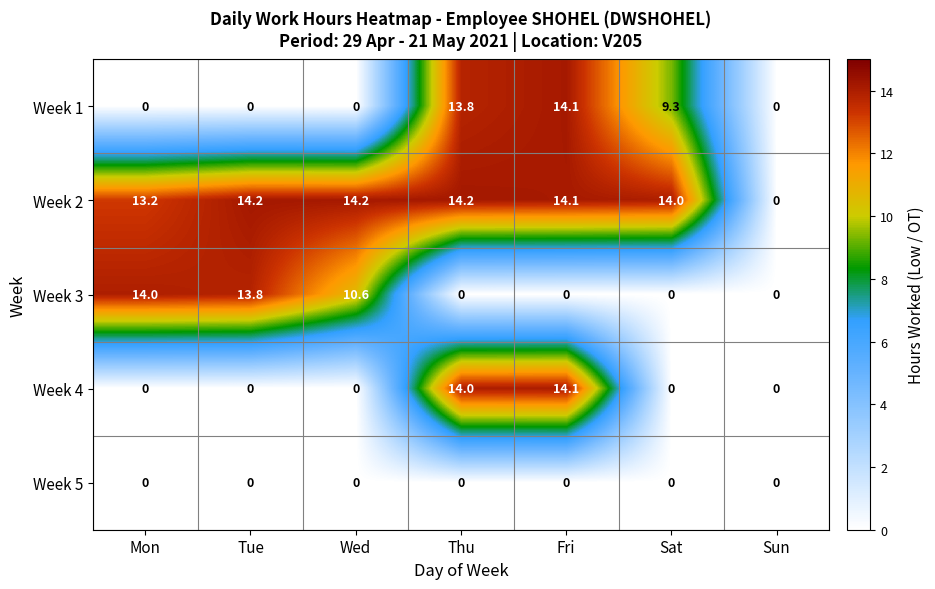

Which series has the widest spread of values?

Week 2